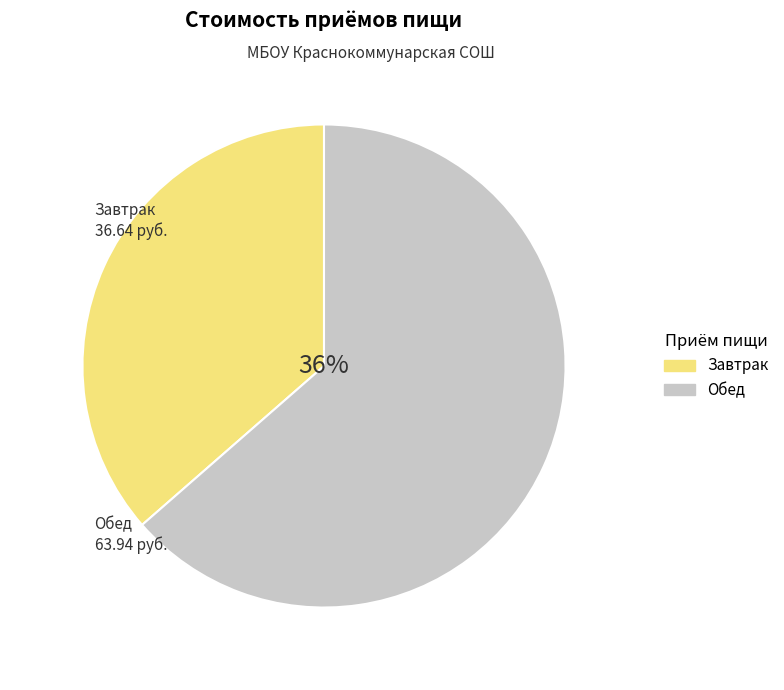

To the nearest percent, what percentage of the pie is Обед?

64%